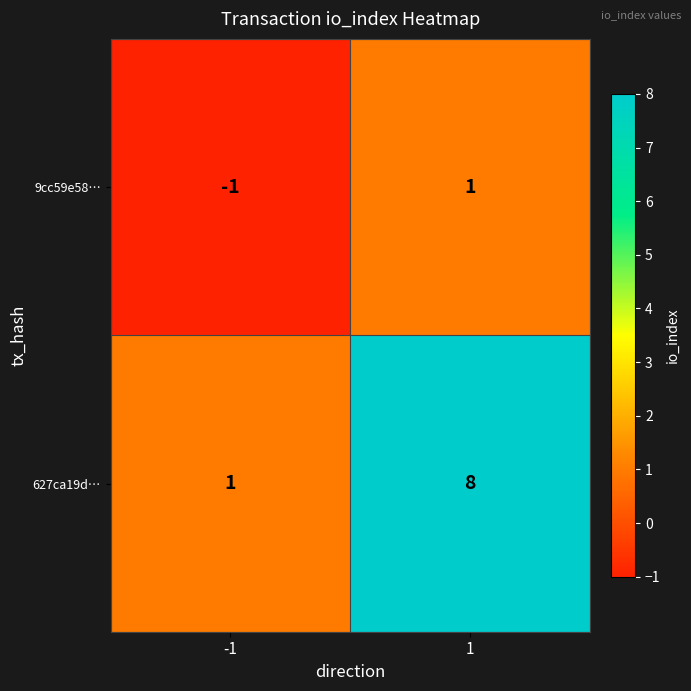

How many values in 9cc59e58… are above zero?

1